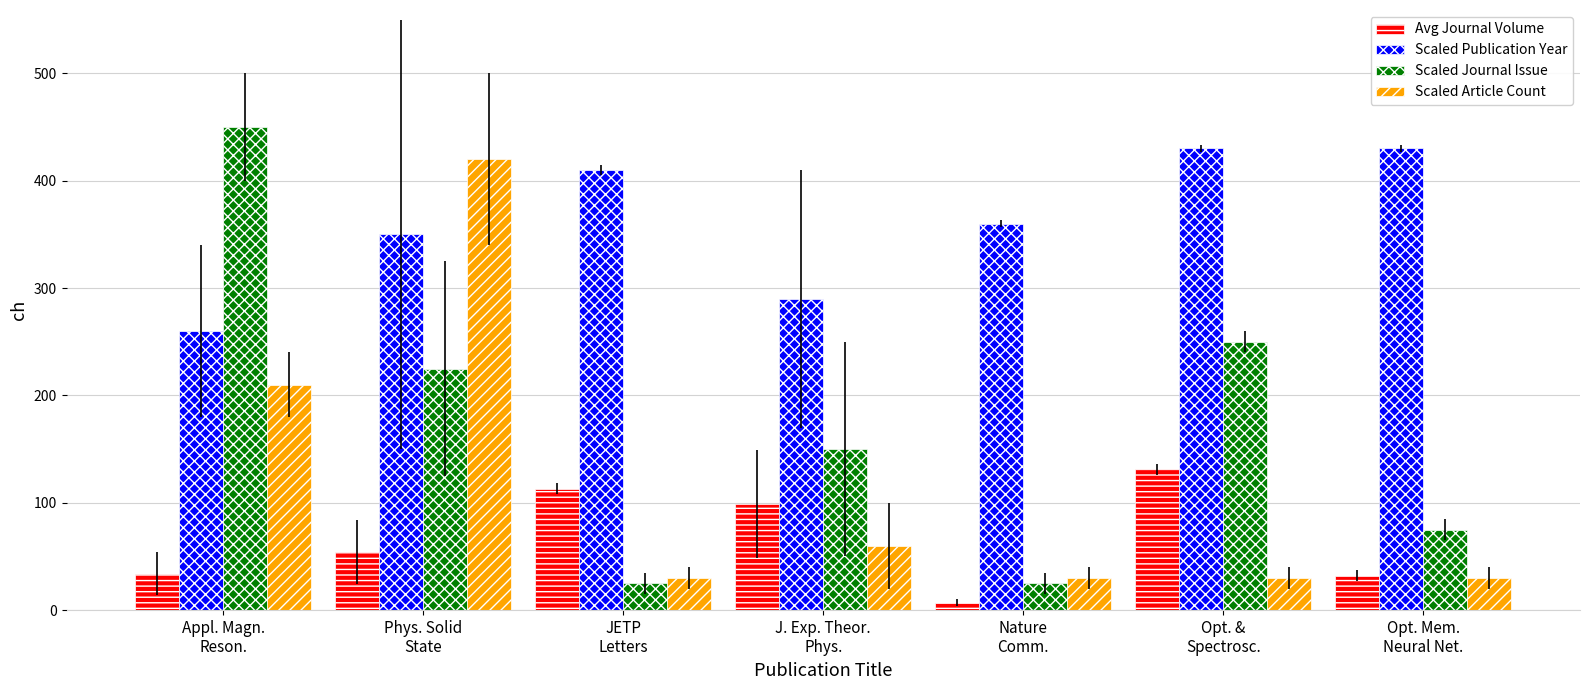

Are the bars grouped side by side (vs. stacked)?

Yes